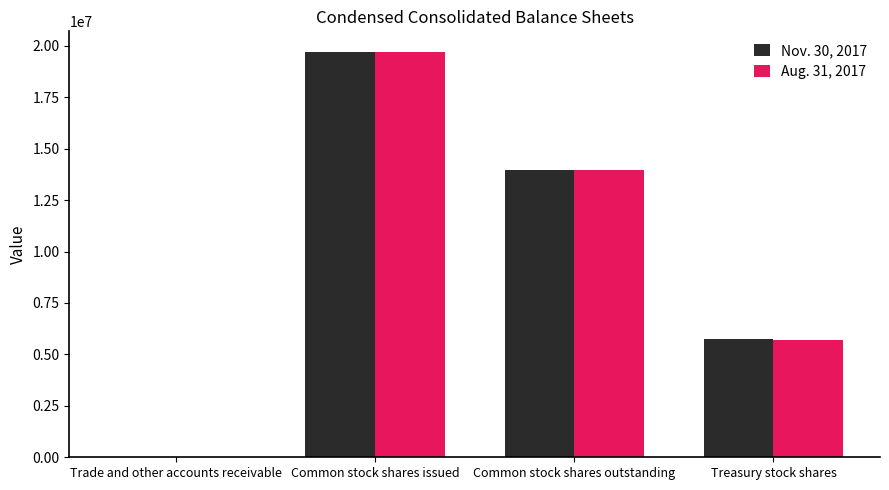

At which label does Aug. 31, 2017 reach its peak?

Common stock shares issued